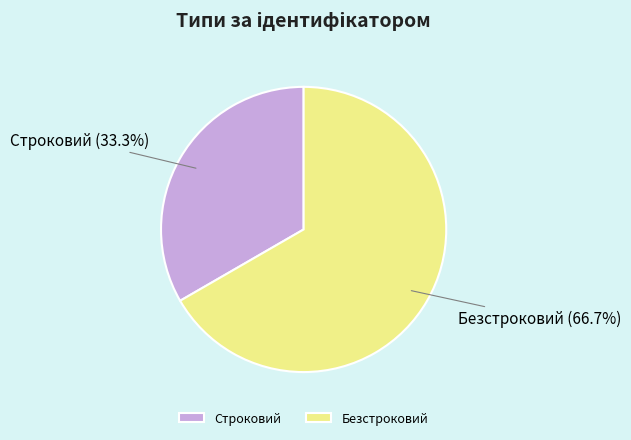

What is the total percentage of Безстроковий and Строковий?

100.0%